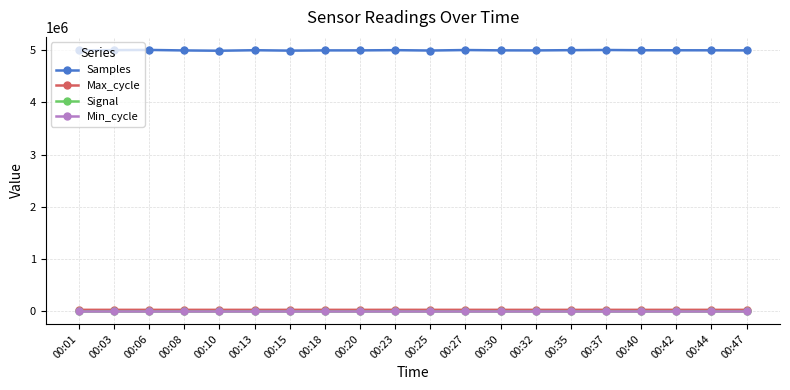

Which series has the largest total across all categories?

Samples